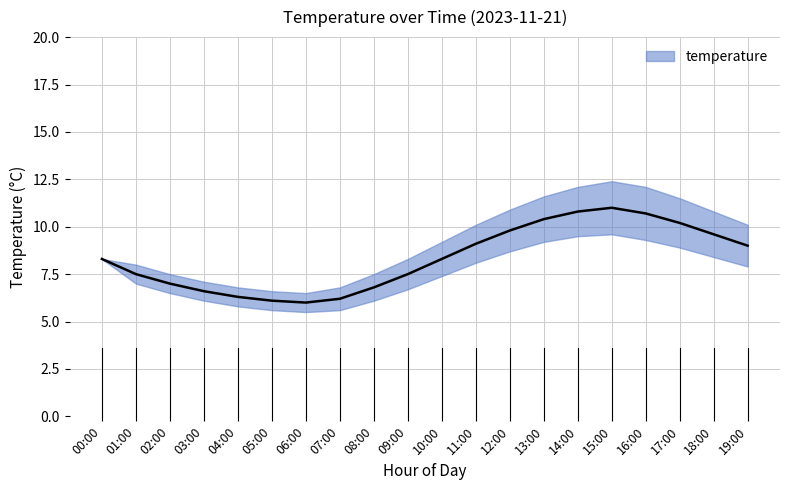

What is the change in value from 10:00 to 13:00?

+2.1